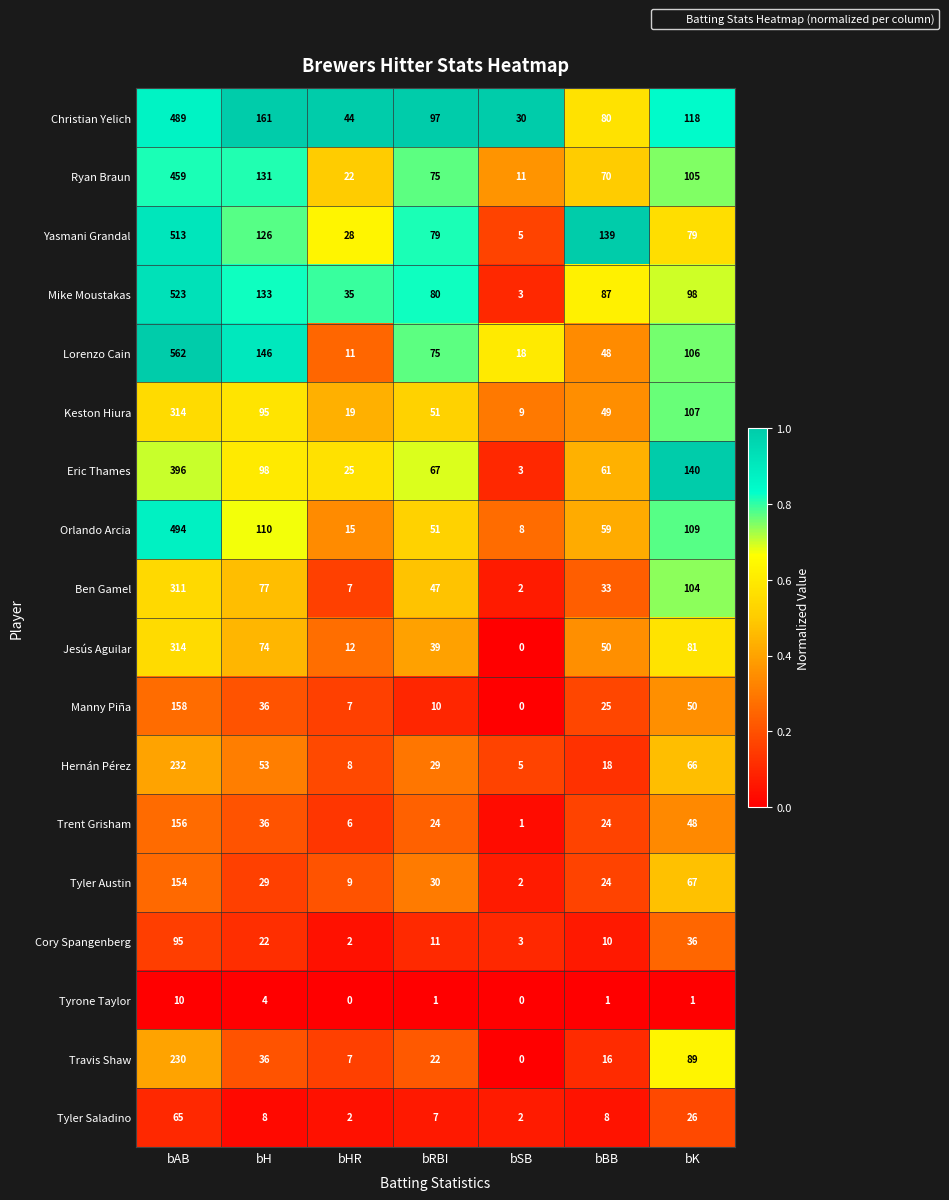

Is it true that Travis Shaw equals 4 at bHR?

False